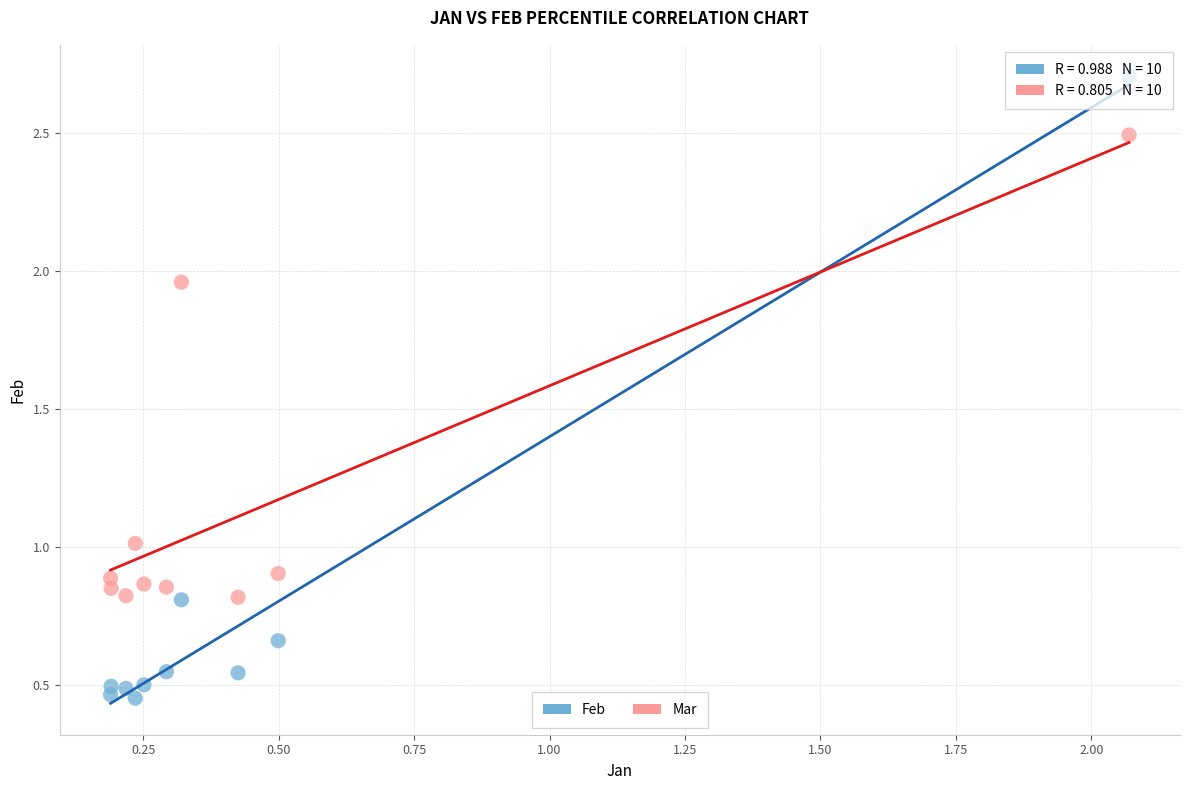

Across all data points, what is the range of X values (max minus min)?

1.9